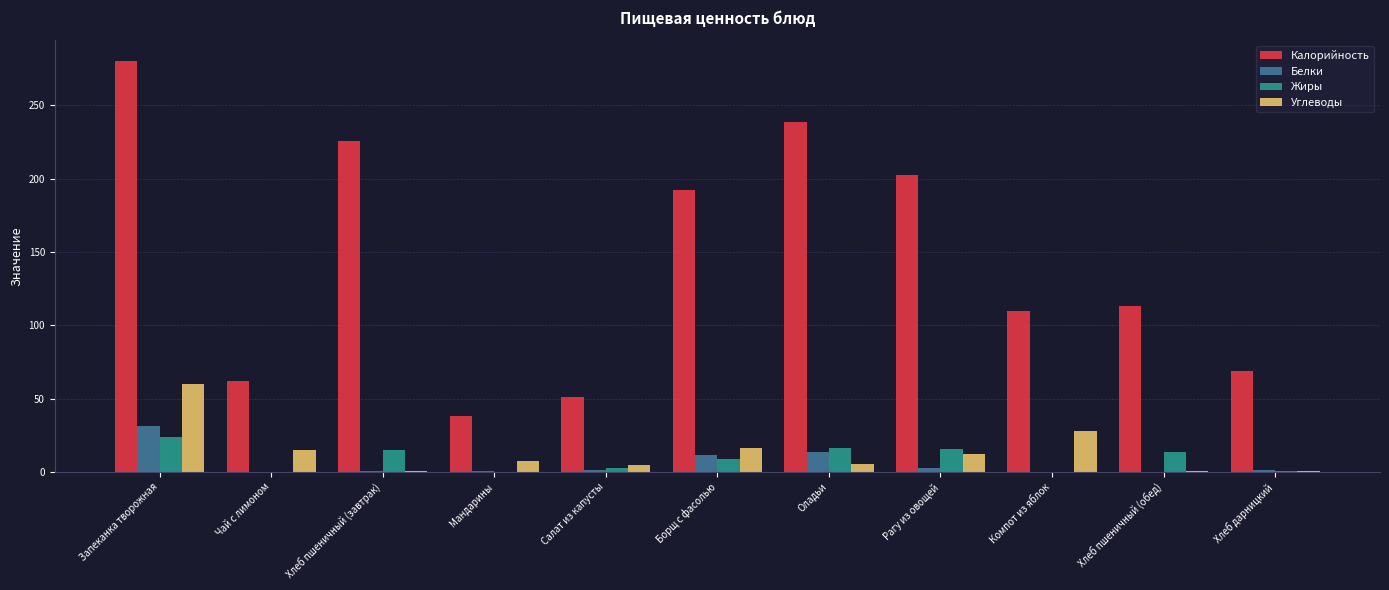

Does the chart contain stacked bars?

No